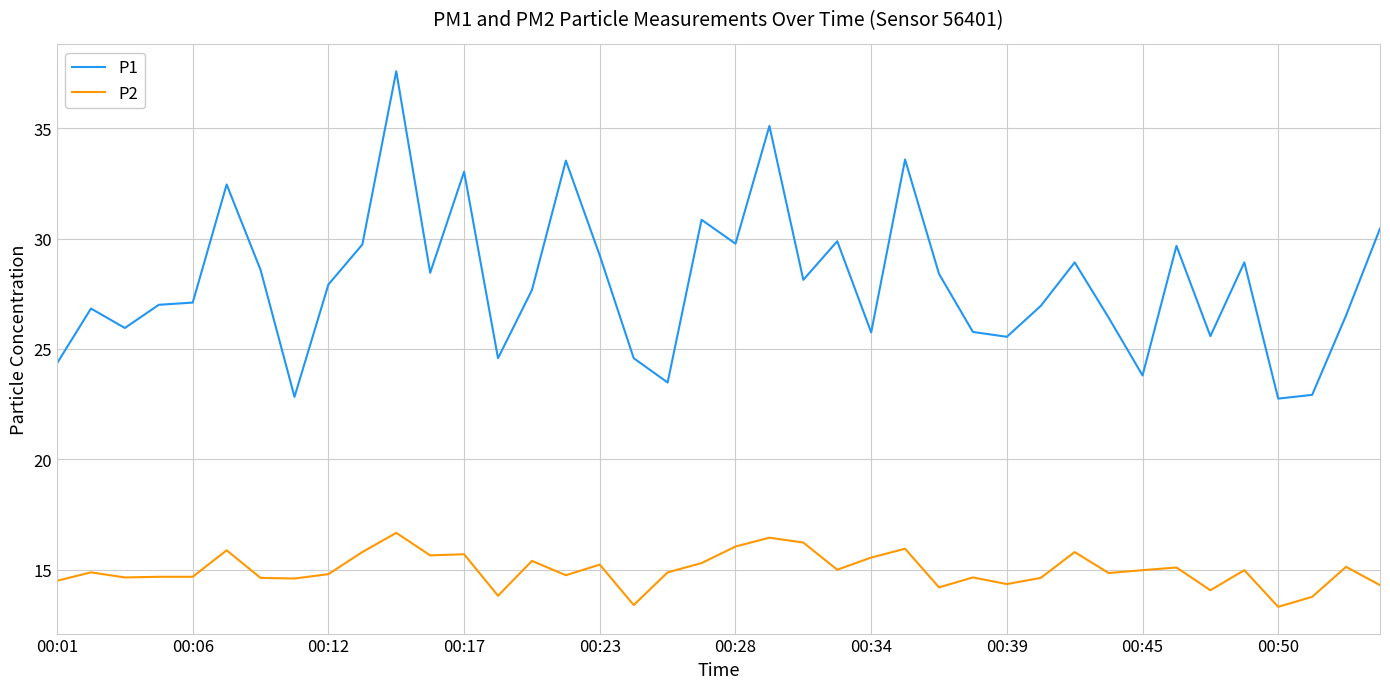

True or false: P1 and P2 cross at least once.

False